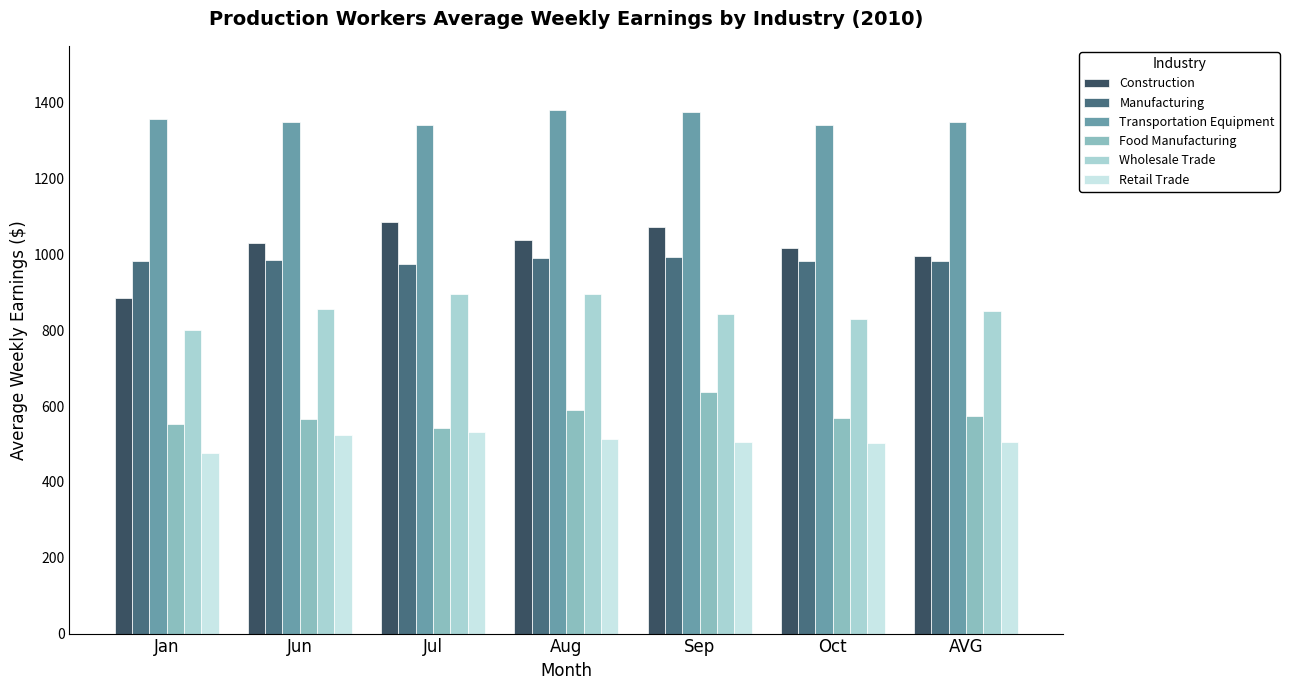

Which series has the widest spread of values?

Construction